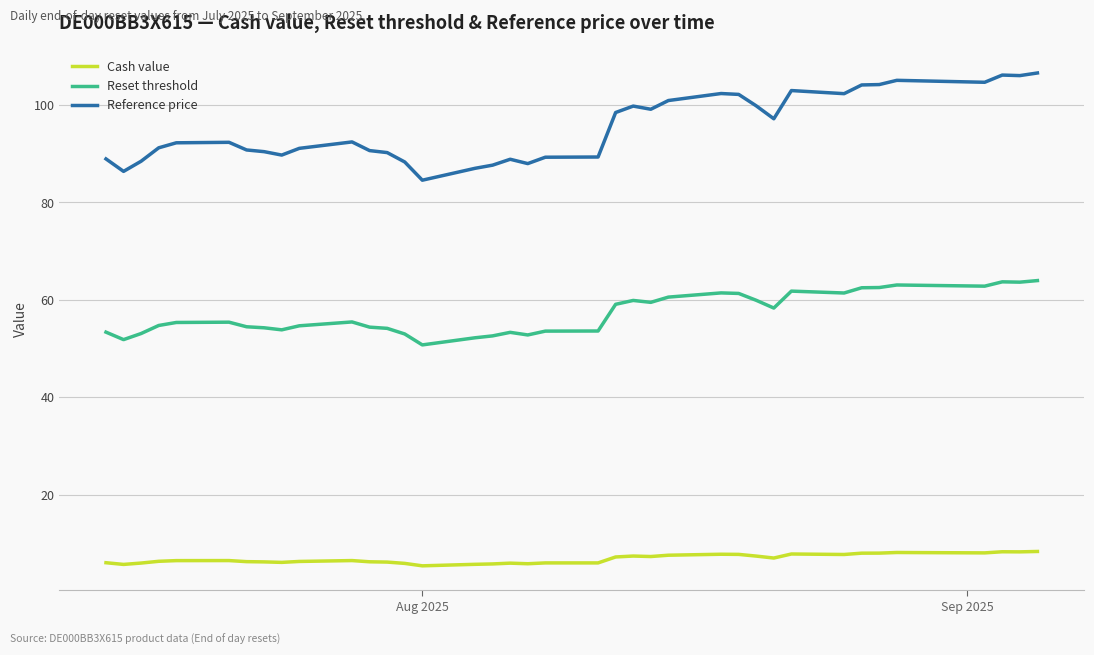

Which series has the largest total across all categories?

Reference price